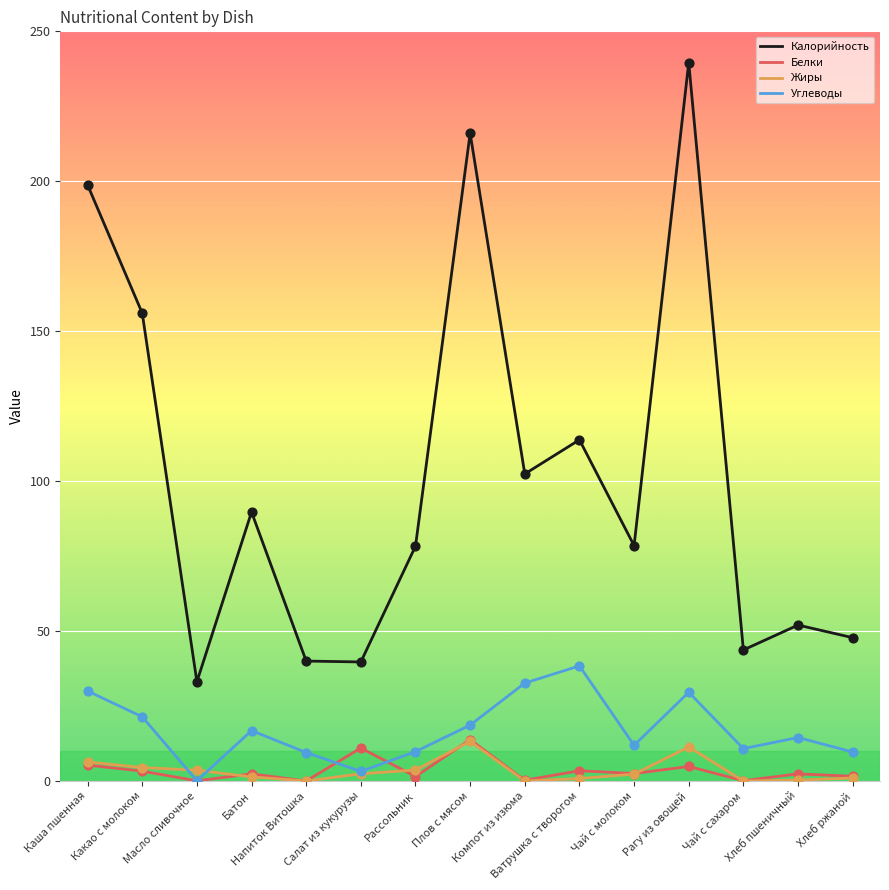

Which series has the largest range (max minus min)?

Калорийность